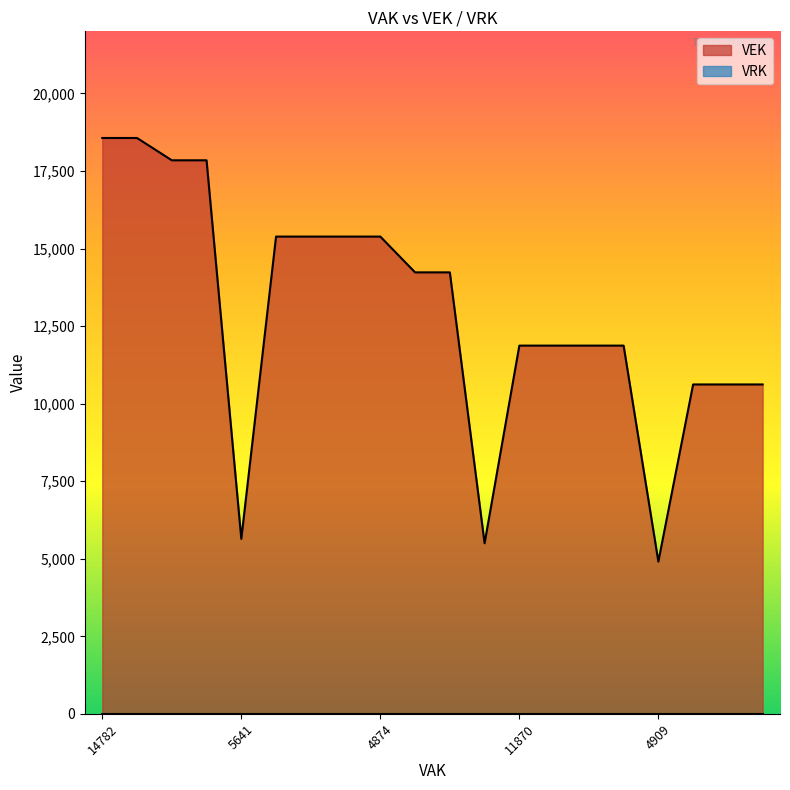

What is the difference between the second highest and second lowest values?

13063